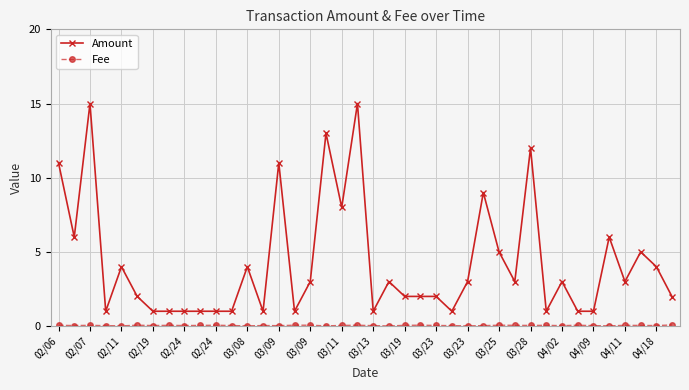

What is the sum of all Amount values?

170.0